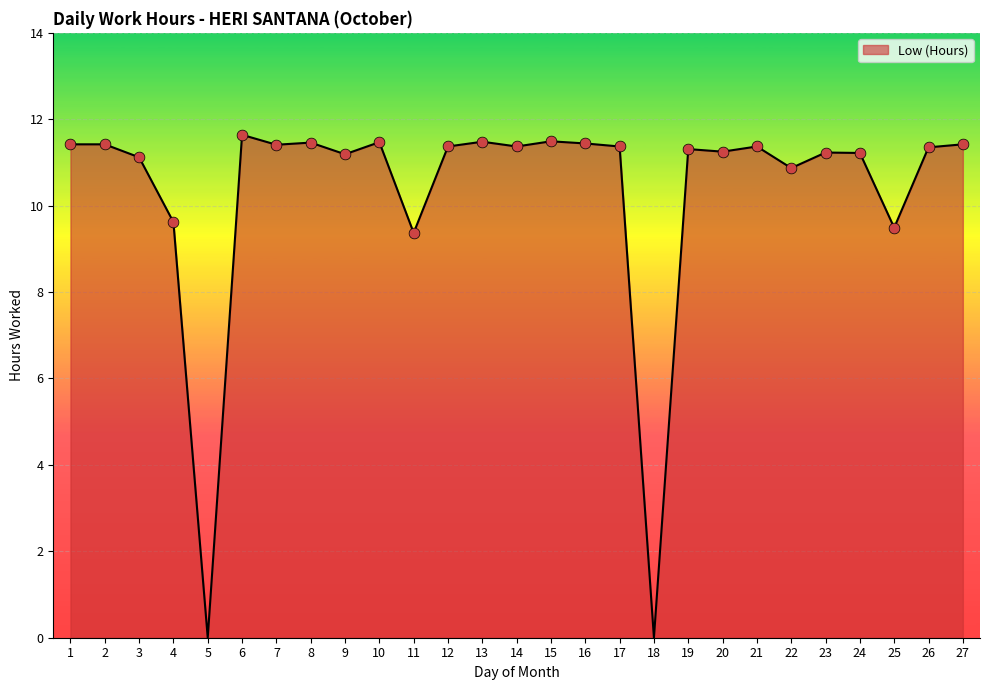

Which has a higher value, 26 or 6?

6